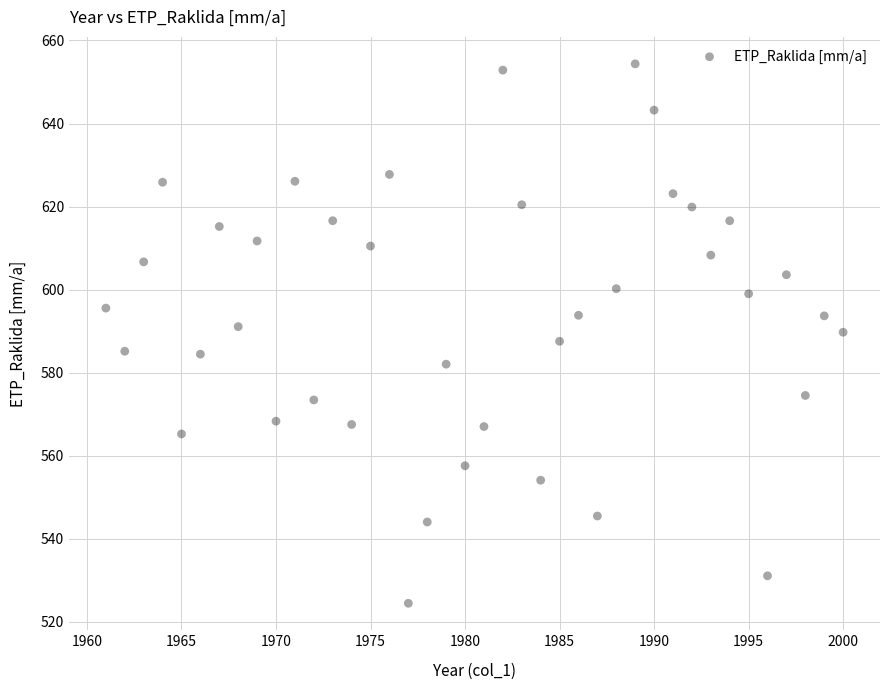

What is the range of Y values (max minus min)?

129.9